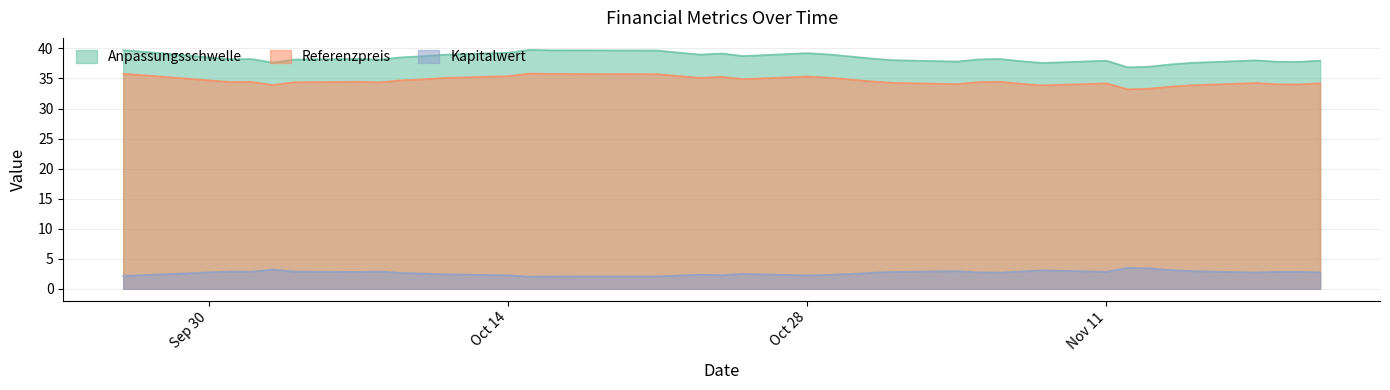

At how many categories does at least one series exceed 18?

38